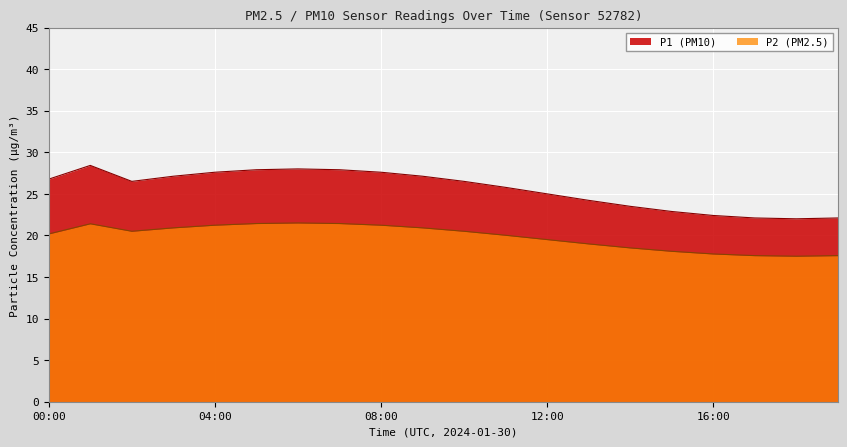

Which series has the widest spread of values?

P1 (PM10)